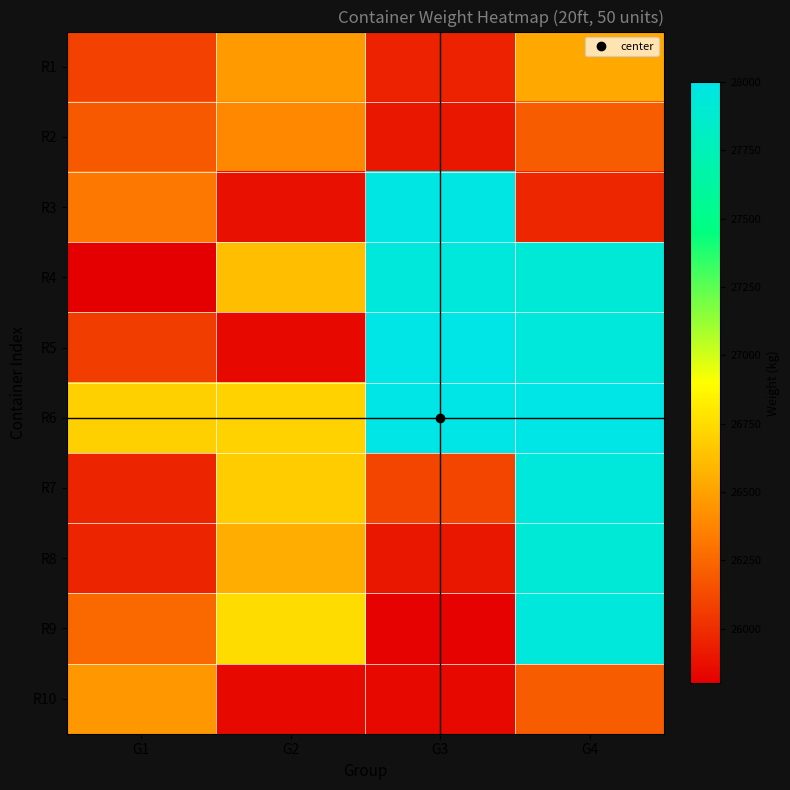

At G3, list the series in order from smallest to largest.

R9, R10, R2, R8, R1, R7, R4, R3, R5, R6